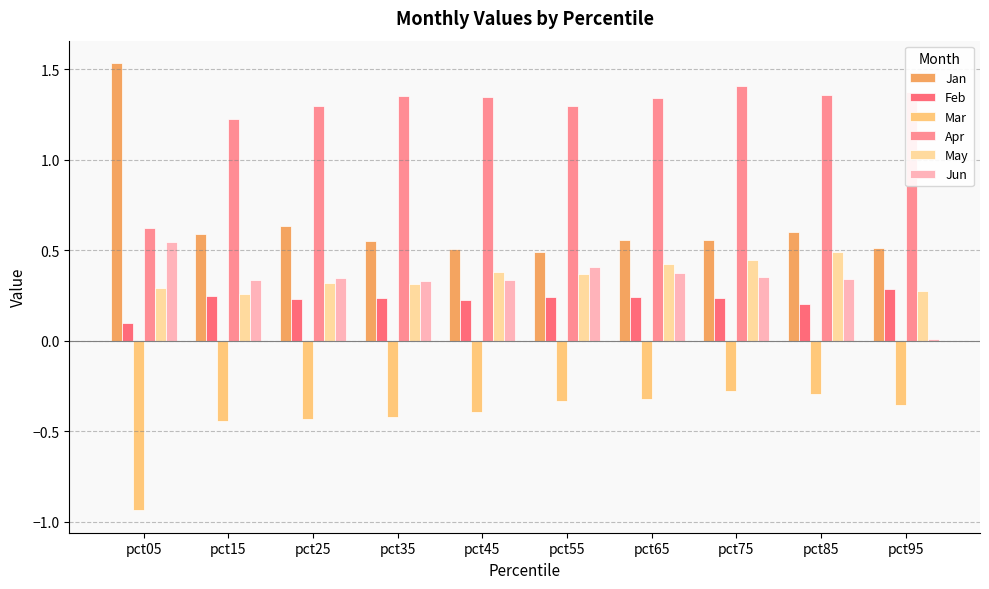

Which label corresponds to the largest value in the chart?

pct05